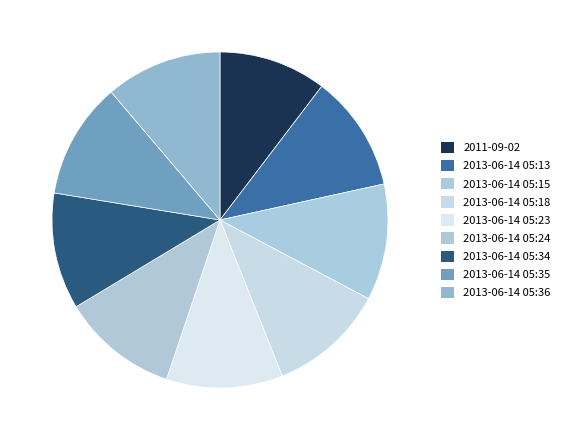

Which slice is the largest?

2013-06-14 05:36